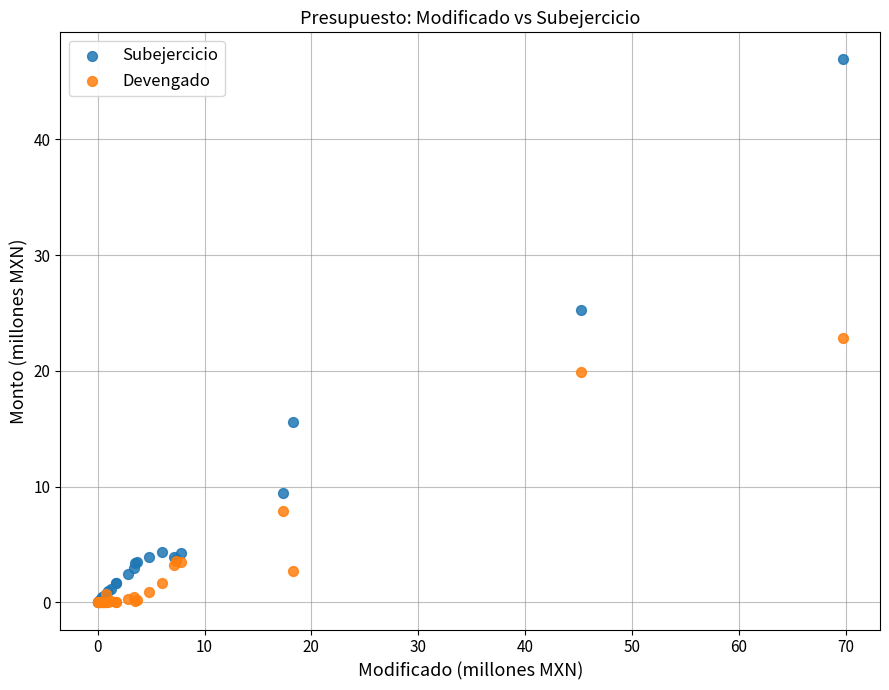

What are all the series names shown in the legend?

Subejercicio, Devengado